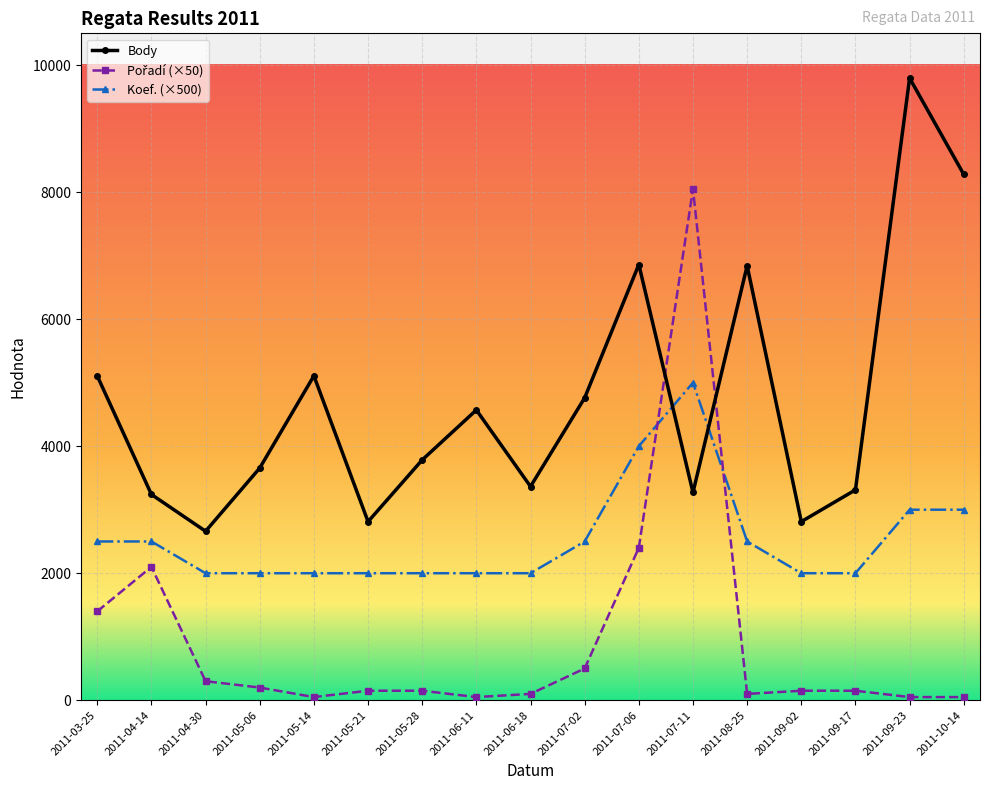

At which category does Body reach its first local peak?

2011-05-14